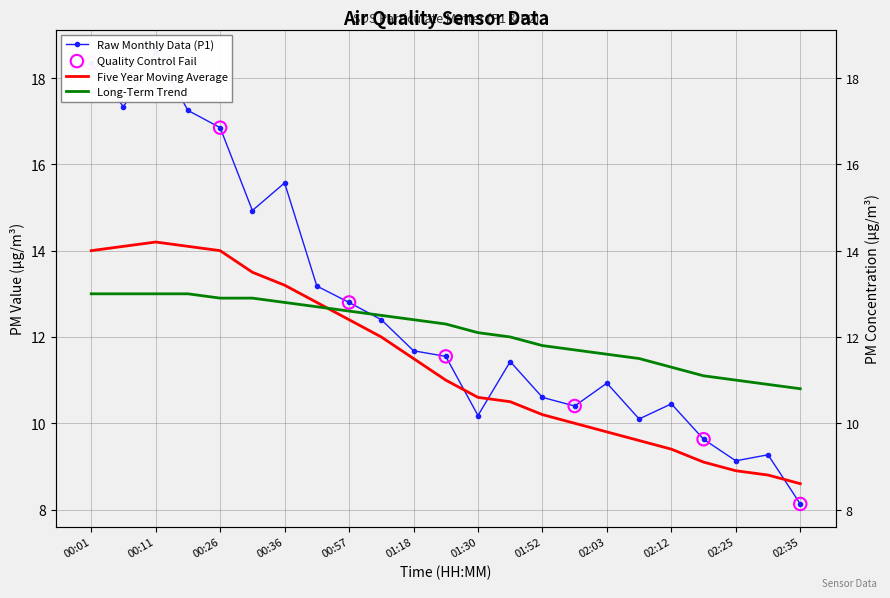

At which category is the sum across all series the highest?

00:11